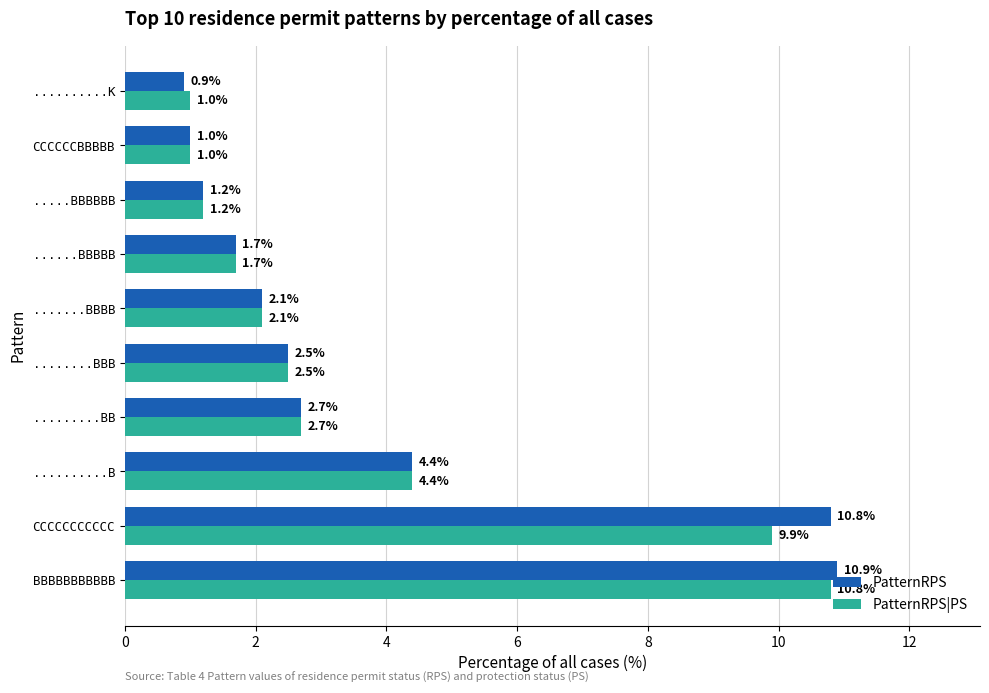

Which category has the lowest value across all series?

..........K